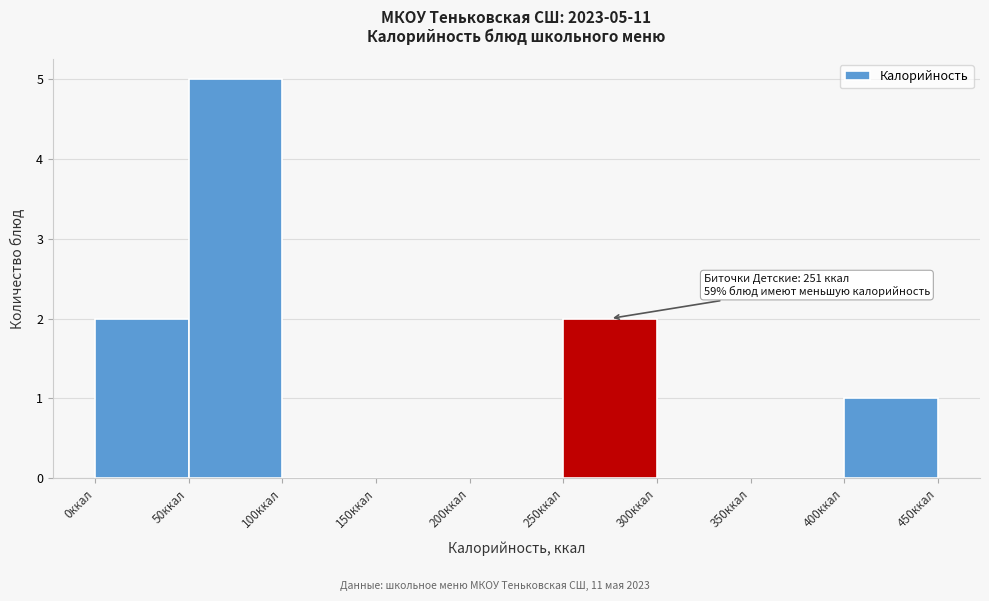

Over which range of the x-axis is the bar tallest?

50 to 100